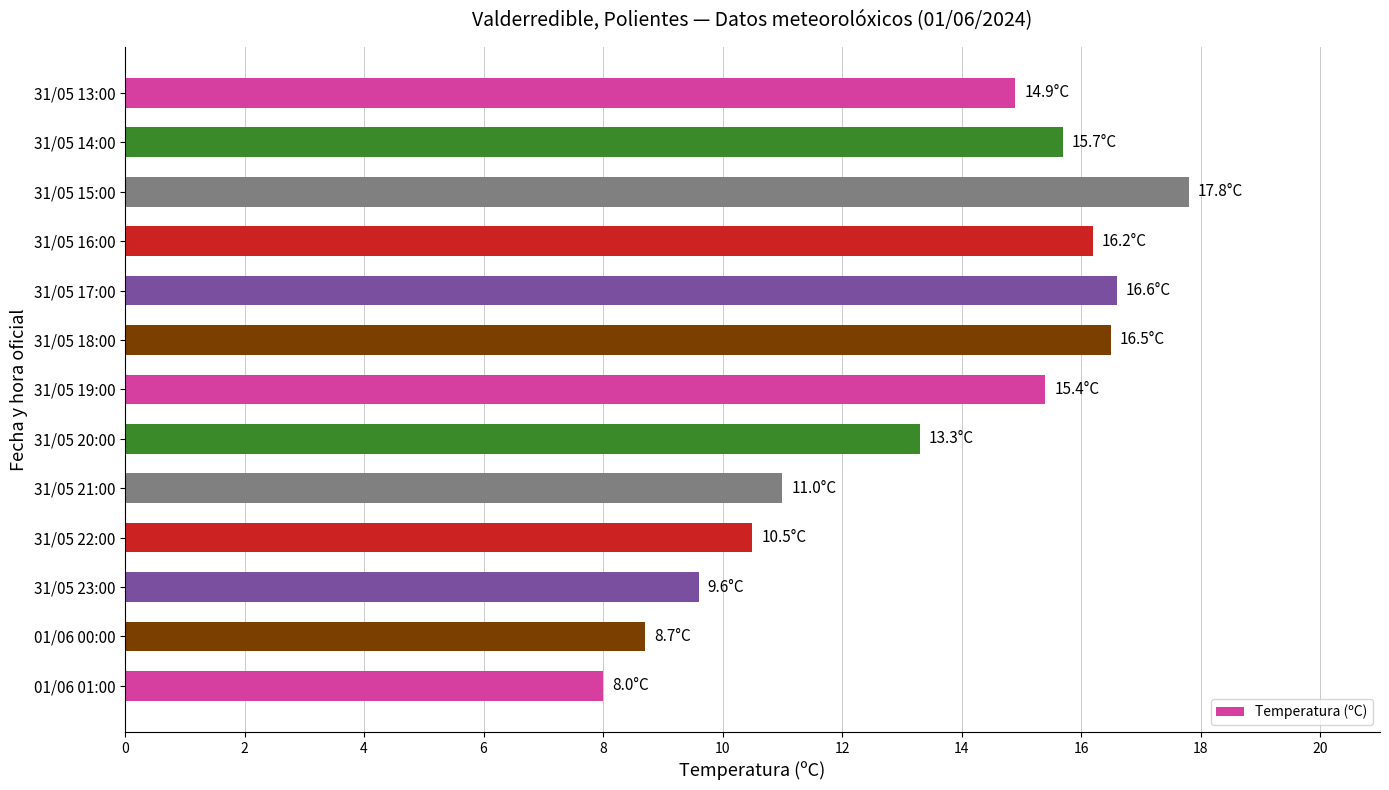

Count the number of values greater than 14.

7